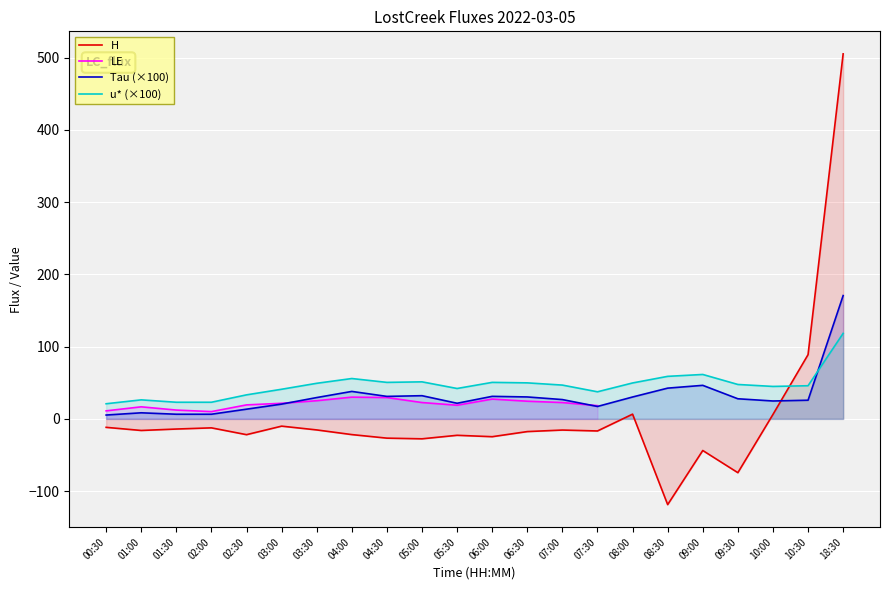

What is the label of the 21st point from the left?

10:30